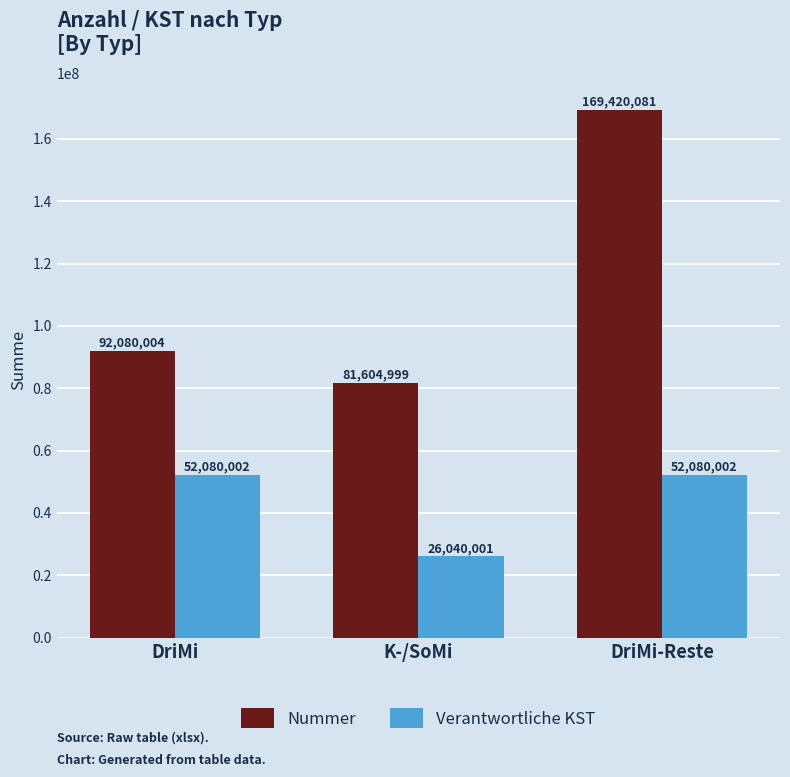

Which series changed the most between DriMi and K-/SoMi?

Verantwortliche KST